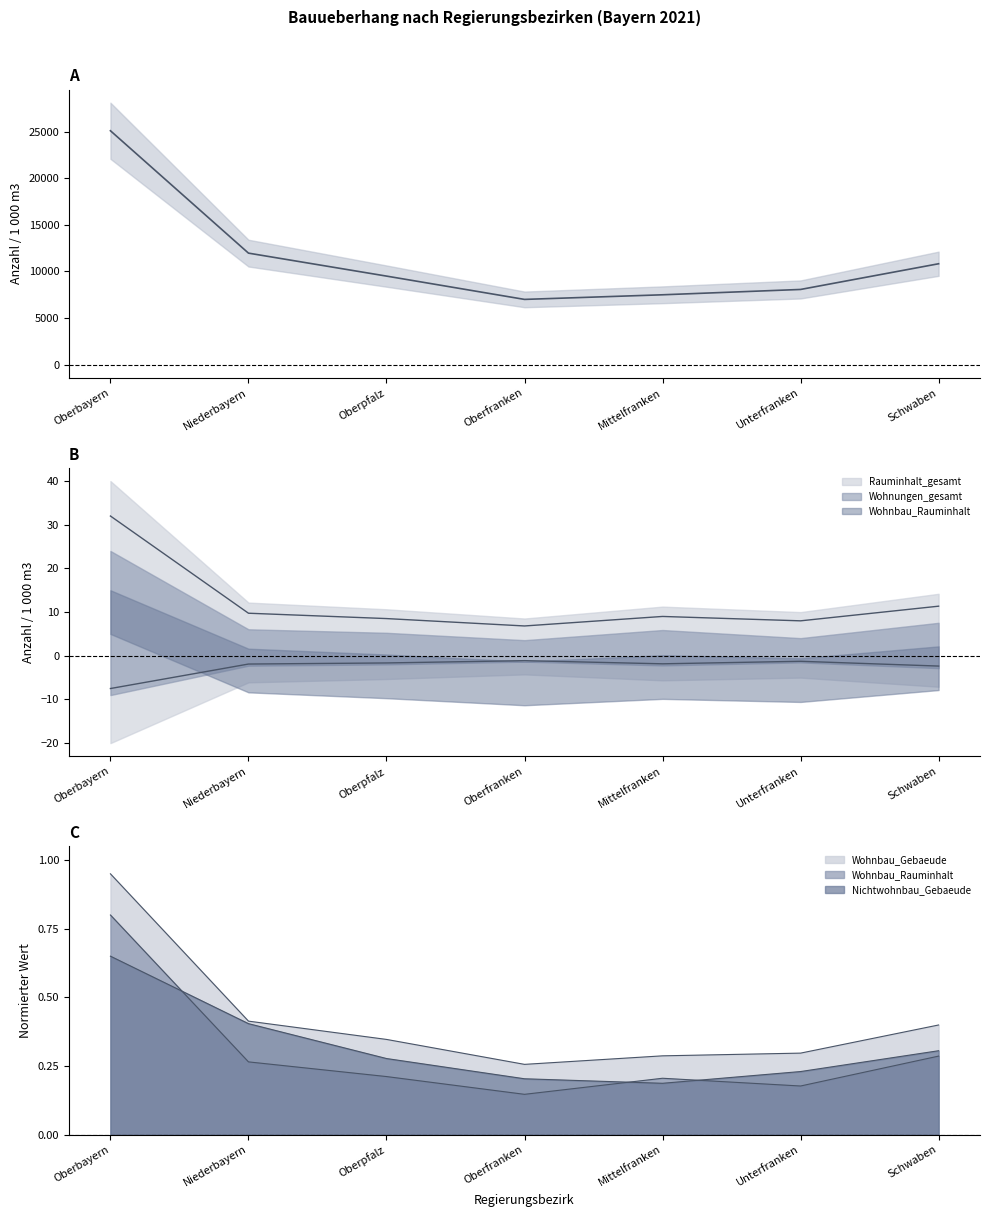

Between Oberbayern and Mittelfranken, which is larger?

Oberbayern